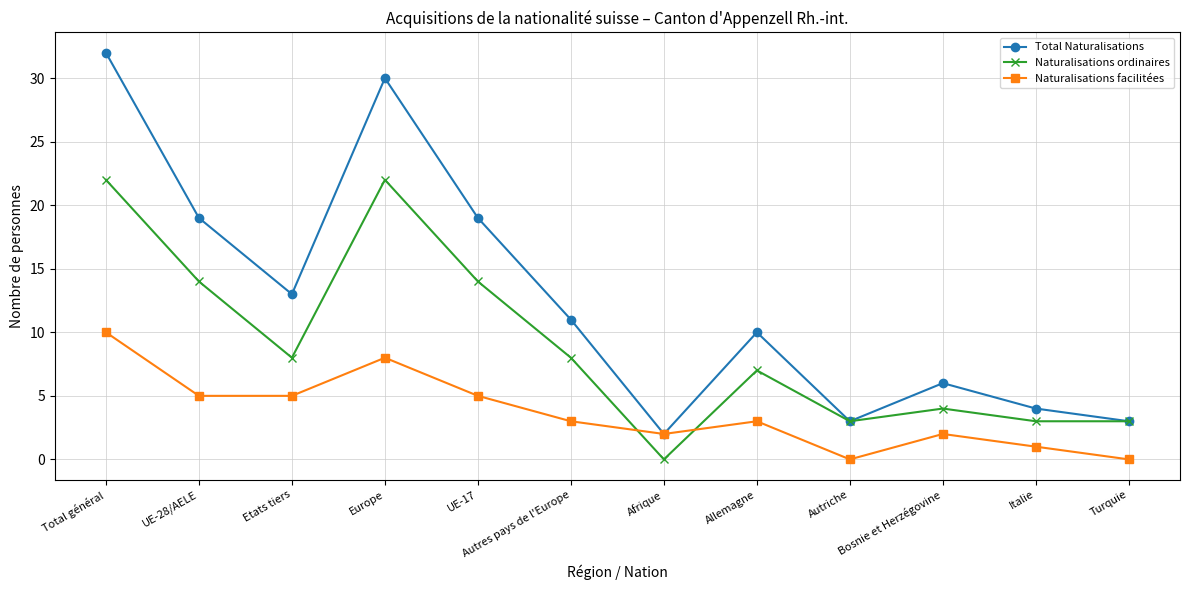

What is the value of the Naturalisations ordinaires point at the 6th from the left?

8